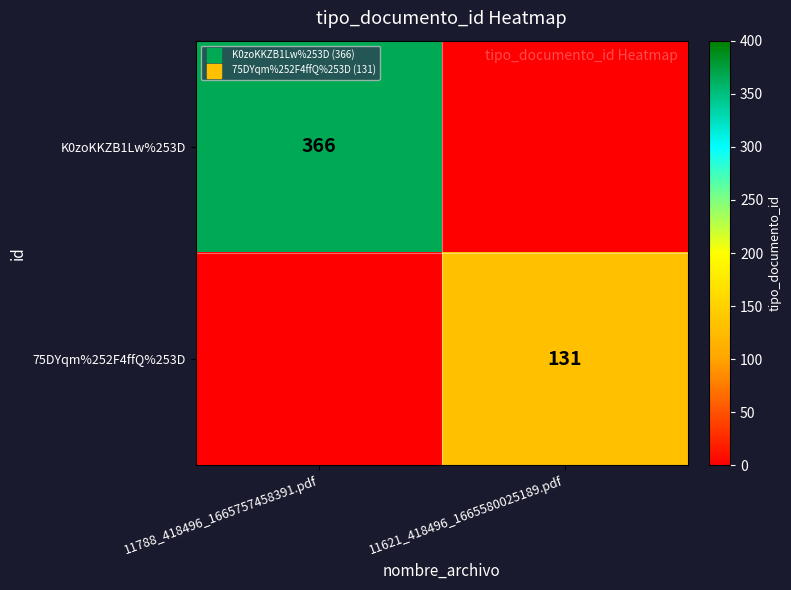

Rank the series by their average value, from lowest to highest.

75DYqm%252F4ffQ%253D, K0zoKKZB1Lw%253D